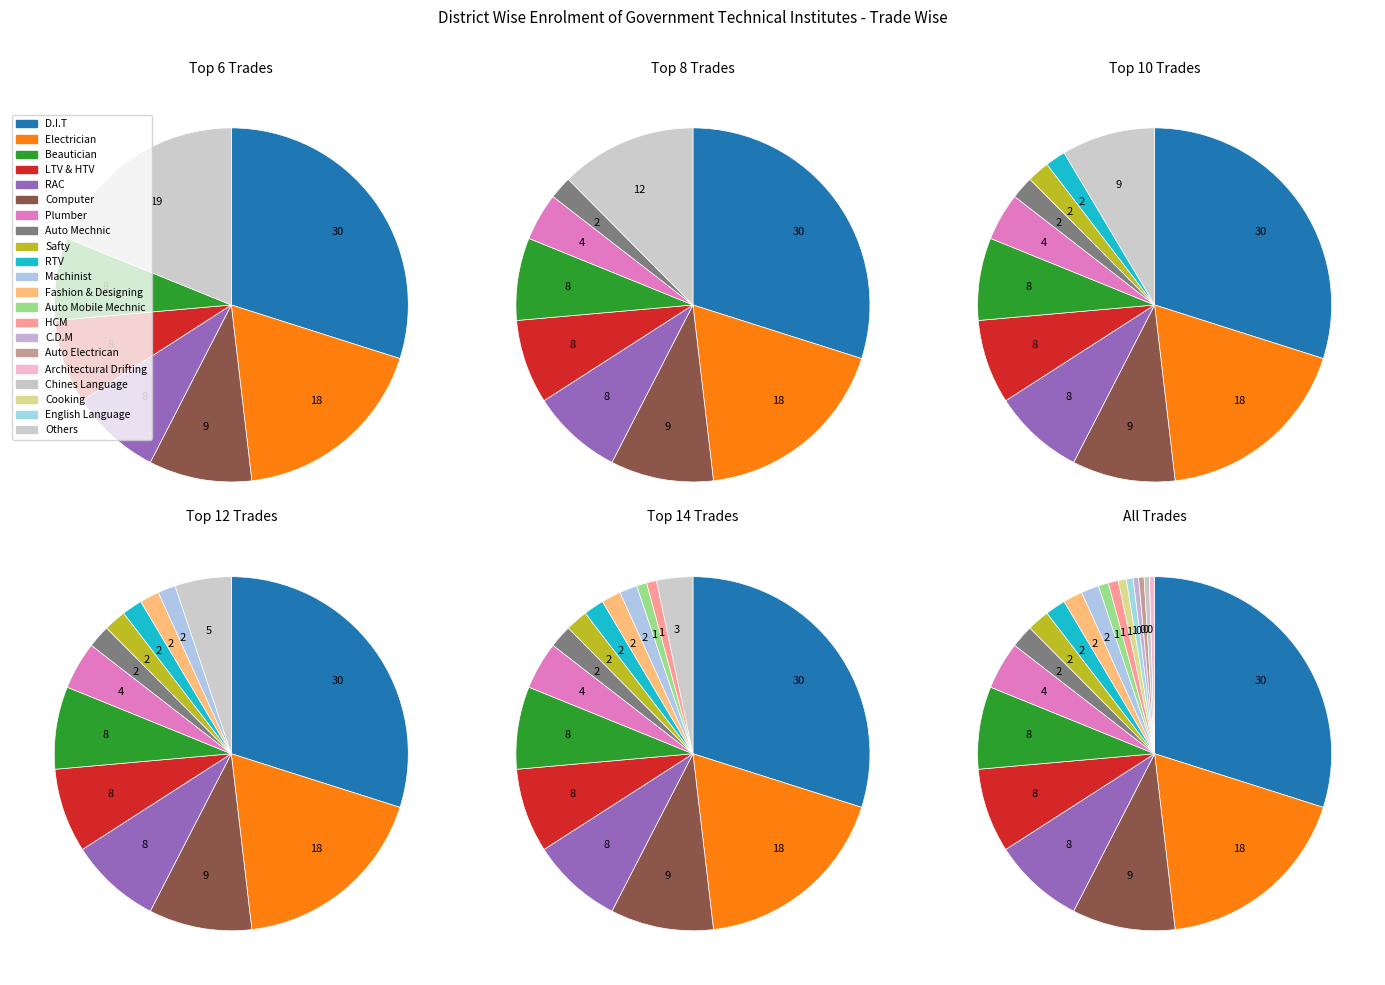

How many segments does this pie chart have?

20